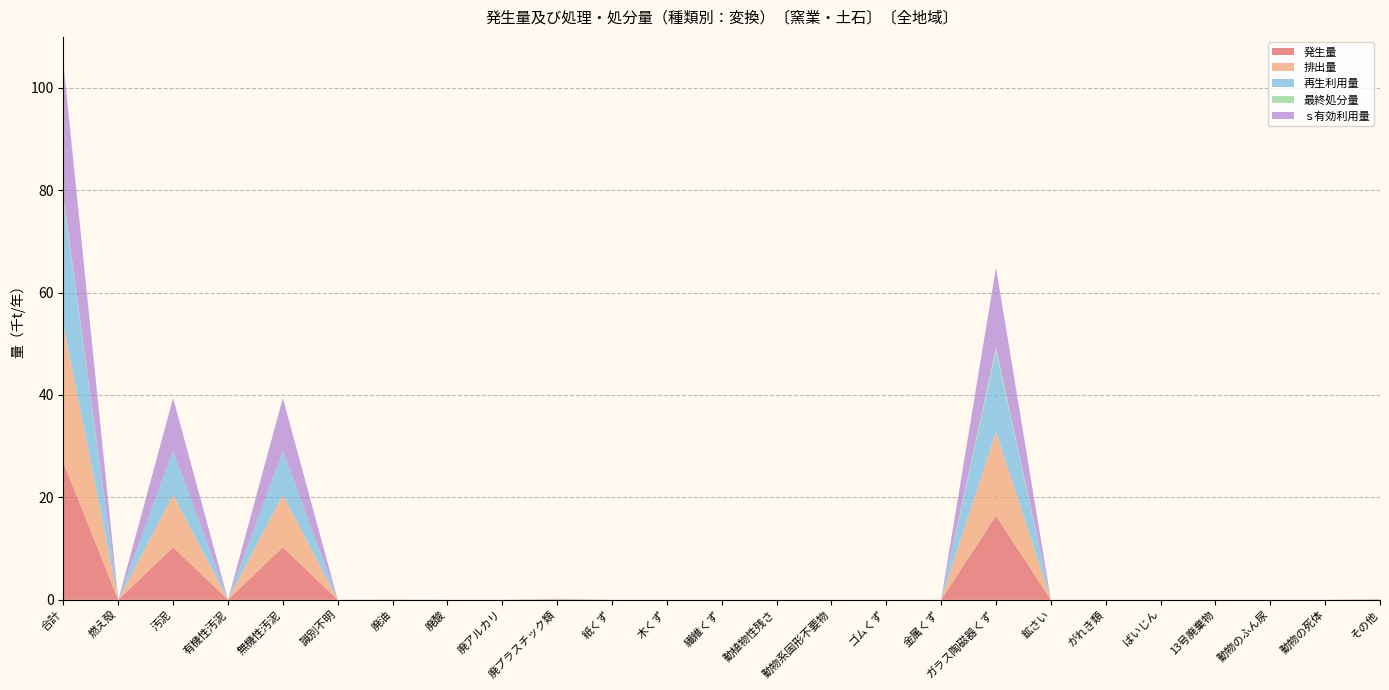

Reading right to left, what are all the values shown in this chart?

発生量: その他=0.0	動物の死体=0.0	動物のふん尿=0.0	13号廃棄物=0.0	ばいじん=0.0	がれき類=0.0	鉱さい=0.0	ガラス陶磁器くず=16.4	金属くず=0.0	ゴムくず=0.0	動物系固形不要物=0.0	動植物性残さ=0.0	繊維くず=0.0	木くず=0.0	紙くず=0.0	廃プラスチック類=0.0	廃アルカリ=0.0	廃酸=0.0	廃油=0.0	識別不明=0.0	無機性汚泥=10.2	有機性汚泥=0.0	汚泥=10.2	燃え殻=0.0	合計=26.8
排出量: その他=0.0	動物の死体=0.0	動物のふん尿=0.0	13号廃棄物=0.0	ばいじん=0.0	がれき類=0.0	鉱さい=0.0	ガラス陶磁器くず=16.4	金属くず=0.0	ゴムくず=0.0	動物系固形不要物=0.0	動植物性残さ=0.0	繊維くず=0.0	木くず=0.0	紙くず=0.0	廃プラスチック類=0.0	廃アルカリ=0.0	廃酸=0.0	廃油=0.0	識別不明=0.0	無機性汚泥=10.2	有機性汚泥=0.0	汚泥=10.2	燃え殻=0.0	合計=26.8
再生利用量: その他=0.0	動物の死体=0.0	動物のふん尿=0.0	13号廃棄物=0.0	ばいじん=0.0	がれき類=0.0	鉱さい=0.0	ガラス陶磁器くず=15.7	金属くず=0.0	ゴムくず=0.0	動物系固形不要物=0.0	動植物性残さ=0.0	繊維くず=0.0	木くず=0.0	紙くず=0.0	廃プラスチック類=0.0	廃アルカリ=0.0	廃酸=0.0	廃油=0.0	識別不明=0.0	無機性汚泥=8.7	有機性汚泥=0.0	汚泥=8.7	燃え殻=0.0	合計=24.4
最終処分量: その他=0.0	動物の死体=0.0	動物のふん尿=0.0	13号廃棄物=0.0	ばいじん=0.0	がれき類=0.0	鉱さい=0.0	ガラス陶磁器くず=0.8	金属くず=0.0	ゴムくず=0.0	動物系固形不要物=0.0	動植物性残さ=0.0	繊維くず=0.0	木くず=0.0	紙くず=0.0	廃プラスチック類=0.0	廃アルカリ=0.0	廃酸=0.0	廃油=0.0	識別不明=0.0	無機性汚泥=0.0	有機性汚泥=0.0	汚泥=0.0	燃え殻=0.0	合計=0.8
ｓ有効利用量: その他=0.0	動物の死体=0.0	動物のふん尿=0.0	13号廃棄物=0.0	ばいじん=0.0	がれき類=0.0	鉱さい=0.0	ガラス陶磁器くず=15.7	金属くず=0.0	ゴムくず=0.0	動物系固形不要物=0.0	動植物性残さ=0.0	繊維くず=0.0	木くず=0.0	紙くず=0.0	廃プラスチック類=0.0	廃アルカリ=0.0	廃酸=0.0	廃油=0.0	識別不明=0.0	無機性汚泥=10.2	有機性汚泥=0.0	汚泥=10.2	燃え殻=0.0	合計=26.0